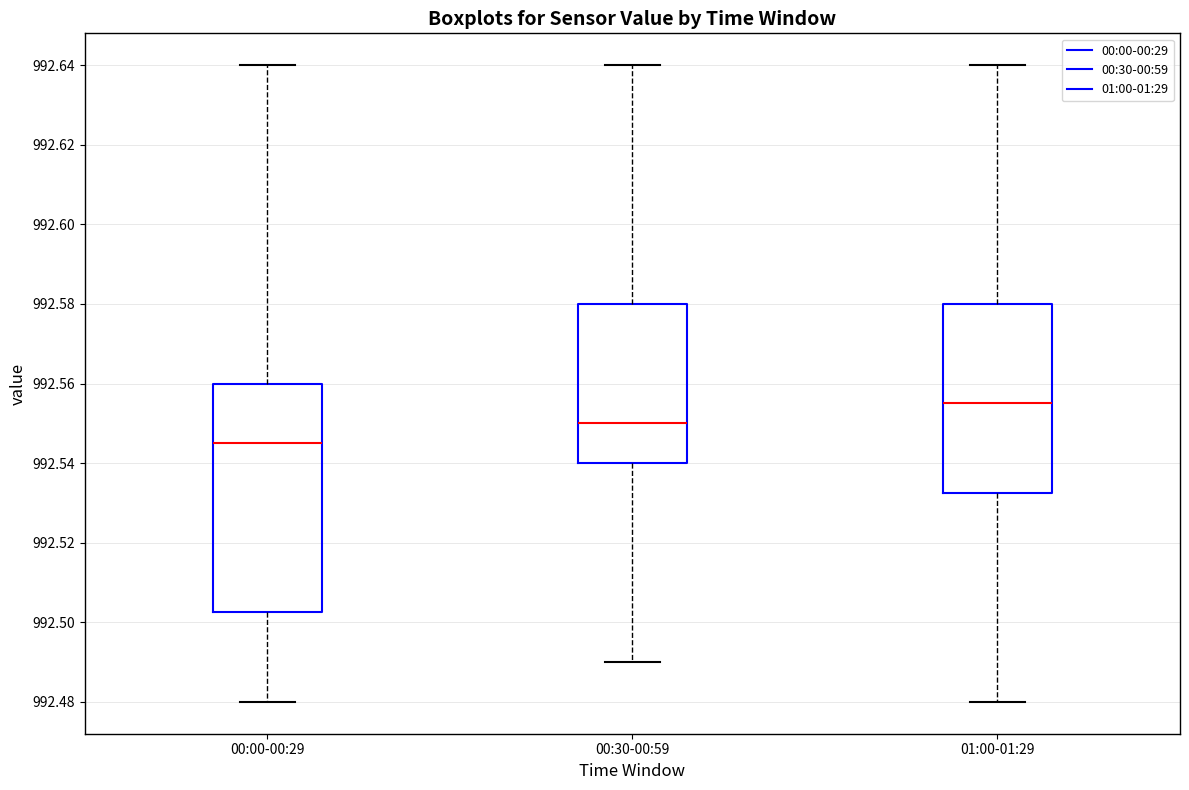

Which box is the tallest, from its lower edge to its upper edge?

00:00-00:29